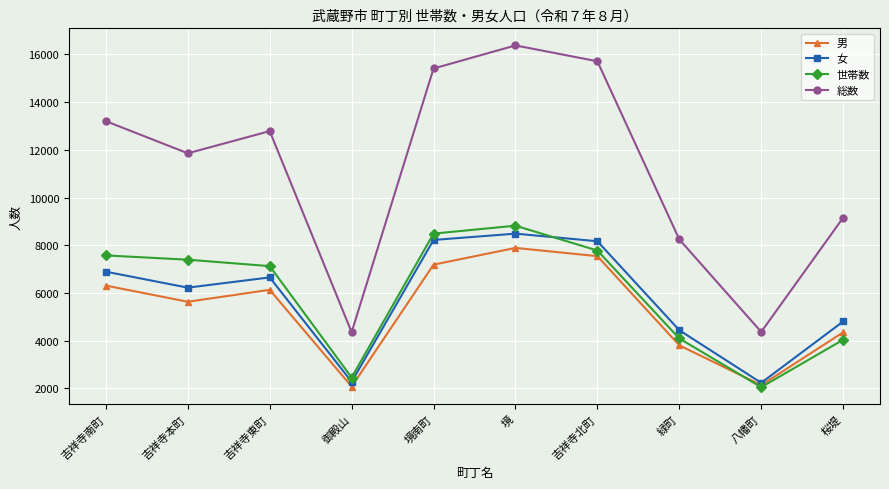

Is it true that 世帯数 equals 12148 at 吉祥寺本町?

False